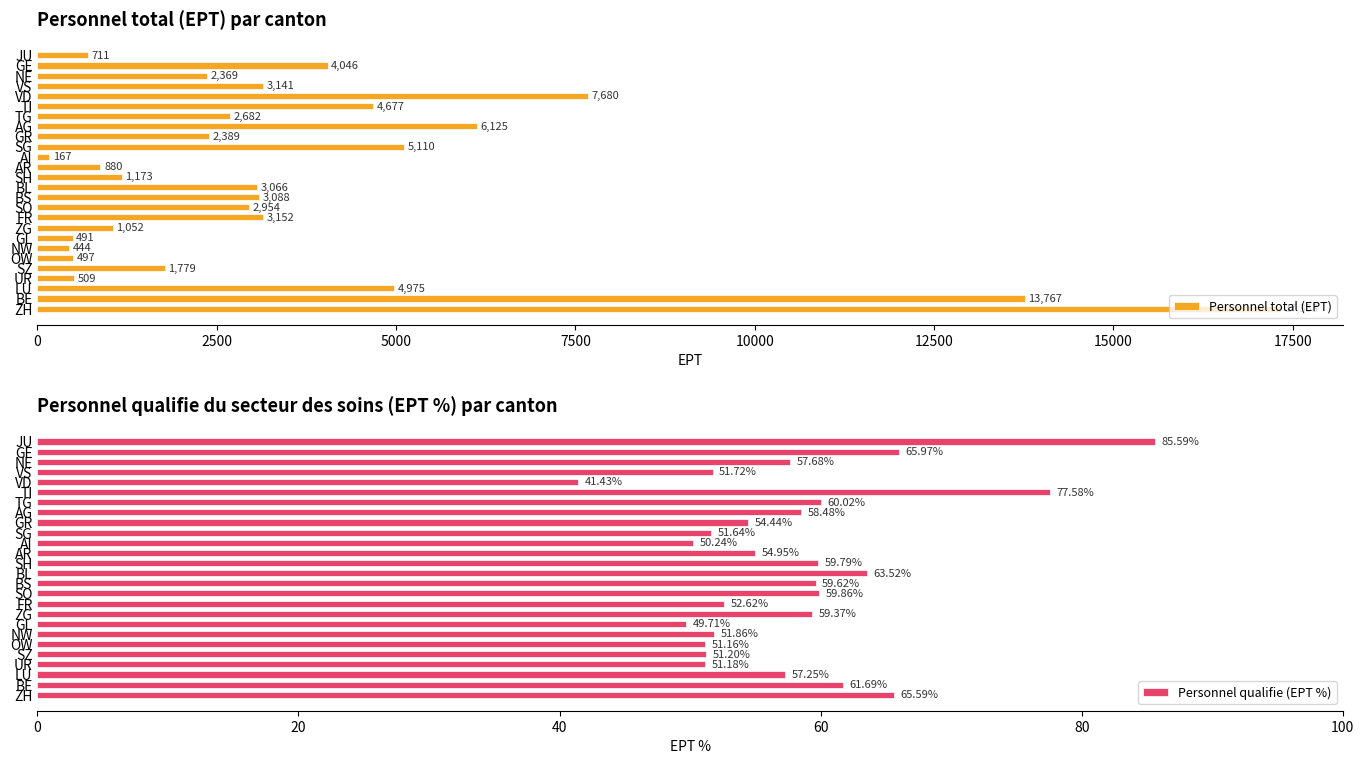

How many data points does each series have?

26